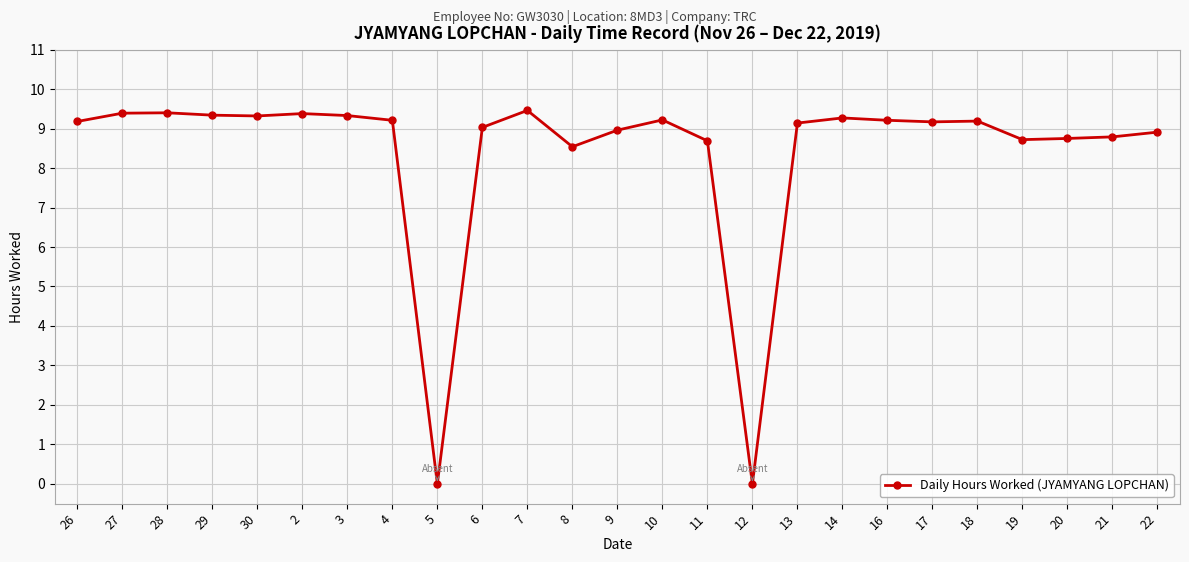

What position from the left is 12?

16